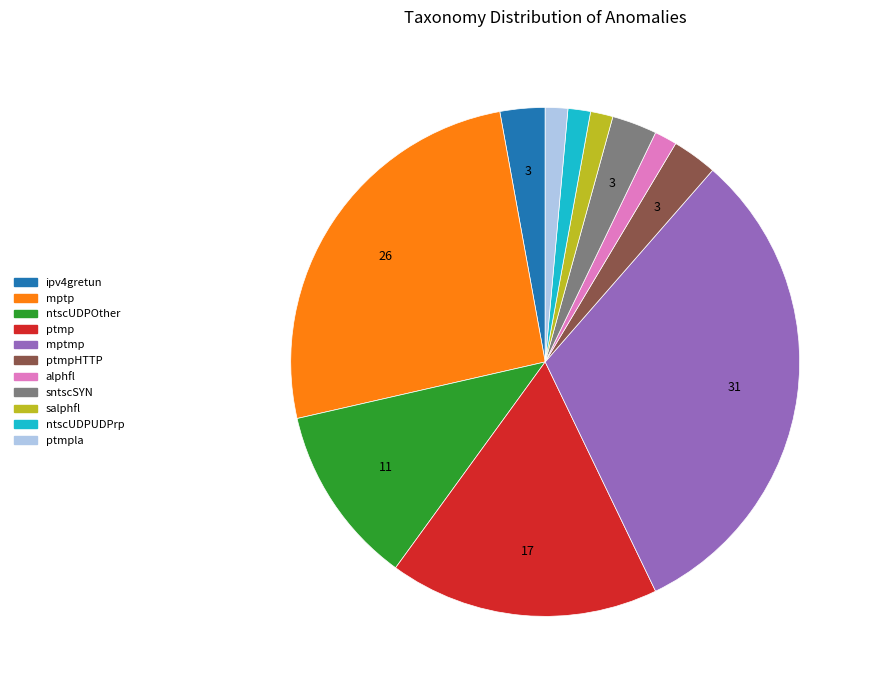

How many segments does this pie chart have?

11